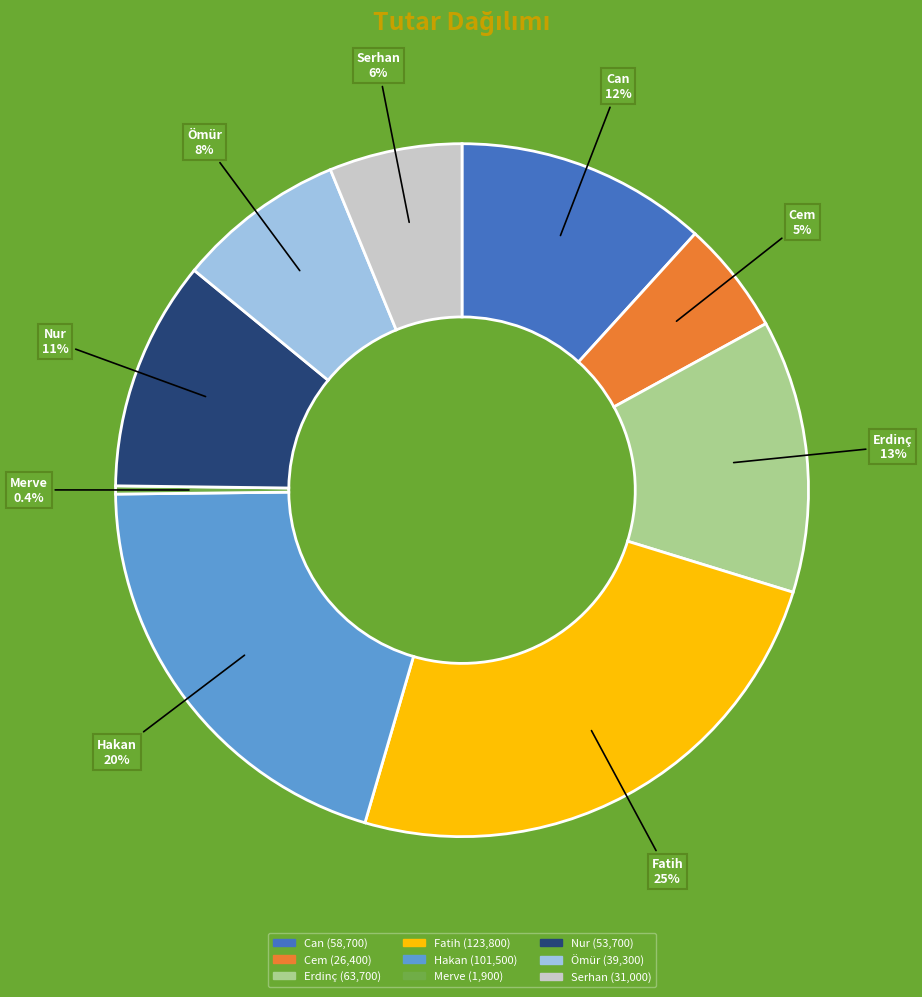

Which category has the biggest portion of the pie?

Fatih